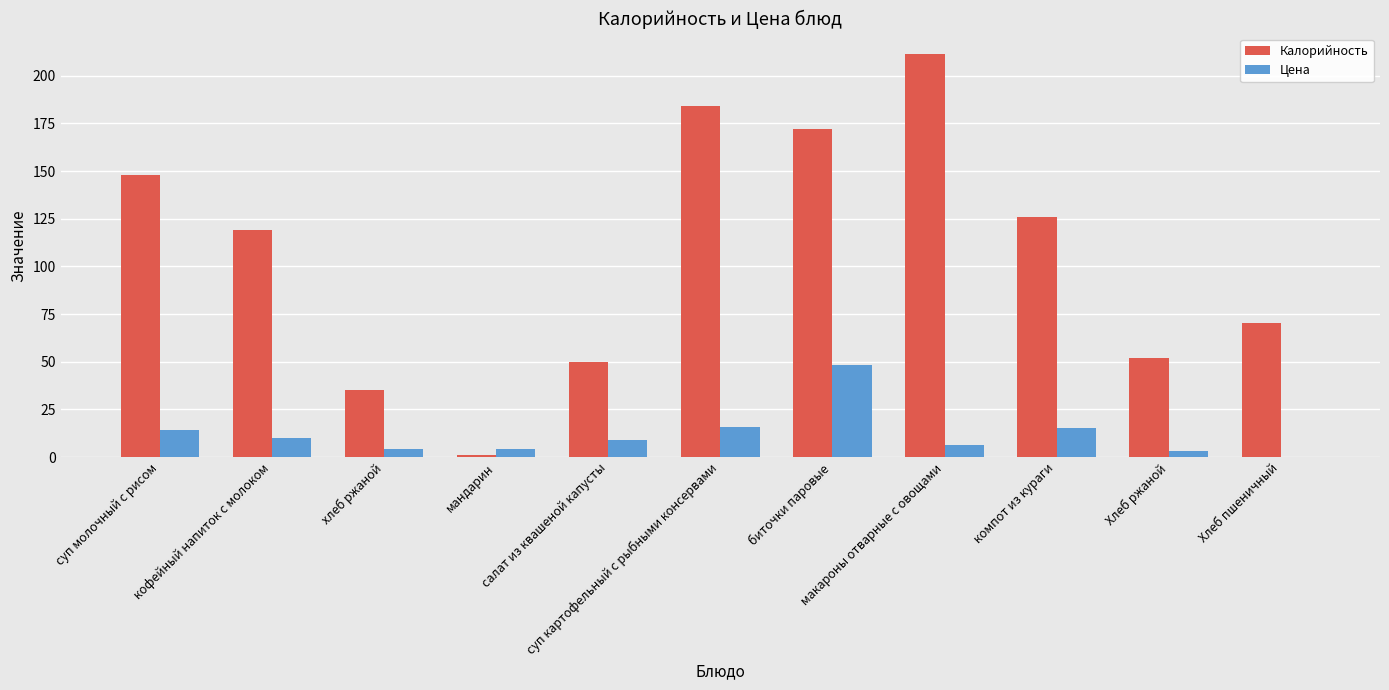

What is the sum of all Калорийность values?

1169.1